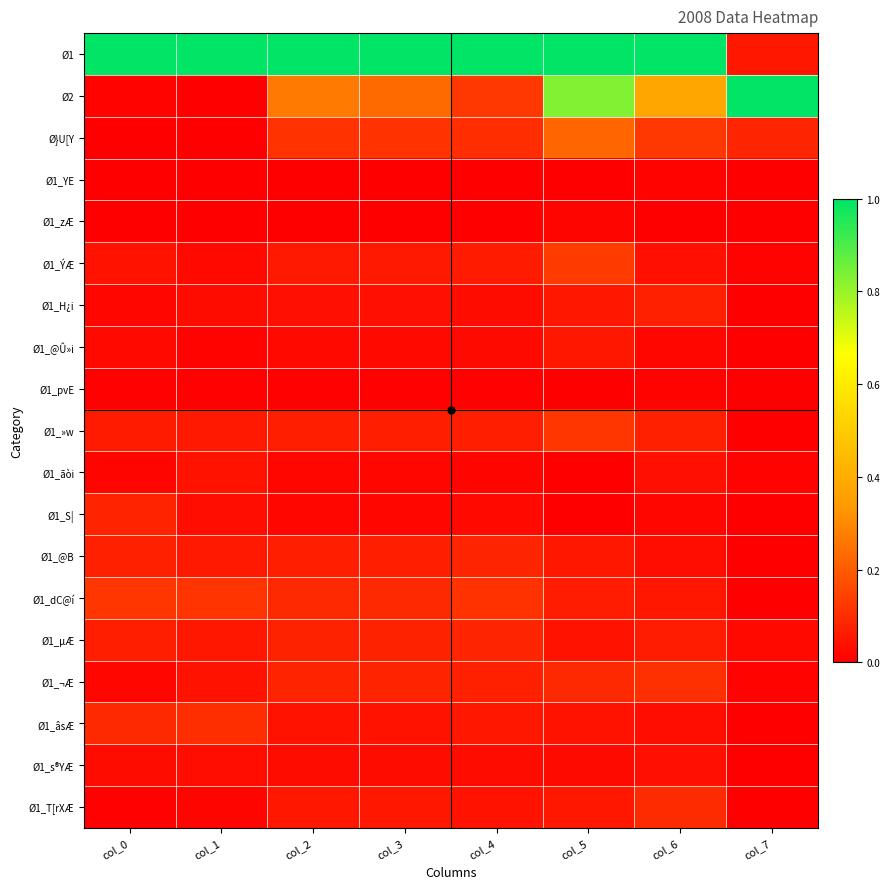

Reading right to left, what are all the values shown in this chart?

Ø1: col_7=0.1	col_6=1.0	col_5=1.0	col_4=1.0	col_3=1.0	col_2=1.0	col_1=1.0	col_0=1.0
Ø2: col_7=1.0	col_6=0.4	col_5=0.8	col_4=0.1	col_3=0.2	col_2=0.3	col_1=0.0	col_0=0.0
Ø}U[Y: col_7=0.1	col_6=0.1	col_5=0.2	col_4=0.1	col_3=0.1	col_2=0.1	col_1=0.0	col_0=0.0
Ø1_YE: col_7=0.0	col_6=0.0	col_5=0.0	col_4=0.0	col_3=0.0	col_2=0.0	col_1=0.0	col_0=0.0
Ø1_zÆ: col_7=0.0	col_6=0.0	col_5=0.0	col_4=0.0	col_3=0.0	col_2=0.0	col_1=0.0	col_0=0.0
Ø1_ÝÆ: col_7=0.0	col_6=0.0	col_5=0.1	col_4=0.1	col_3=0.1	col_2=0.1	col_1=0.0	col_0=0.0
Ø1_H¿i: col_7=0.0	col_6=0.1	col_5=0.1	col_4=0.0	col_3=0.0	col_2=0.0	col_1=0.0	col_0=0.0
Ø1_@Û»i: col_7=0.0	col_6=0.0	col_5=0.1	col_4=0.0	col_3=0.0	col_2=0.0	col_1=0.0	col_0=0.0
Ø1_pvE: col_7=0.0	col_6=0.0	col_5=0.0	col_4=0.0	col_3=0.0	col_2=0.0	col_1=0.0	col_0=0.0
Ø1_»w: col_7=0.0	col_6=0.1	col_5=0.1	col_4=0.1	col_3=0.1	col_2=0.1	col_1=0.1	col_0=0.1
Ø1_ãòi: col_7=0.0	col_6=0.0	col_5=0.0	col_4=0.0	col_3=0.0	col_2=0.0	col_1=0.0	col_0=0.0
Ø1_S|: col_7=0.0	col_6=0.0	col_5=0.0	col_4=0.0	col_3=0.0	col_2=0.0	col_1=0.0	col_0=0.1
Ø1_@B: col_7=0.0	col_6=0.0	col_5=0.1	col_4=0.1	col_3=0.1	col_2=0.1	col_1=0.1	col_0=0.1
Ø1_dC@í: col_7=0.0	col_6=0.1	col_5=0.1	col_4=0.1	col_3=0.1	col_2=0.1	col_1=0.1	col_0=0.1
Ø1_µÆ: col_7=0.0	col_6=0.1	col_5=0.0	col_4=0.1	col_3=0.1	col_2=0.1	col_1=0.1	col_0=0.1
Ø1_¬Æ: col_7=0.0	col_6=0.1	col_5=0.1	col_4=0.1	col_3=0.1	col_2=0.1	col_1=0.0	col_0=0.0
Ø1_âsÆ: col_7=0.0	col_6=0.0	col_5=0.0	col_4=0.1	col_3=0.0	col_2=0.0	col_1=0.1	col_0=0.1
Ø1_s®YÆ: col_7=0.0	col_6=0.0	col_5=0.0	col_4=0.0	col_3=0.0	col_2=0.0	col_1=0.0	col_0=0.0
Ø1_T[rXÆ: col_7=0.0	col_6=0.1	col_5=0.1	col_4=0.0	col_3=0.1	col_2=0.1	col_1=0.0	col_0=0.0